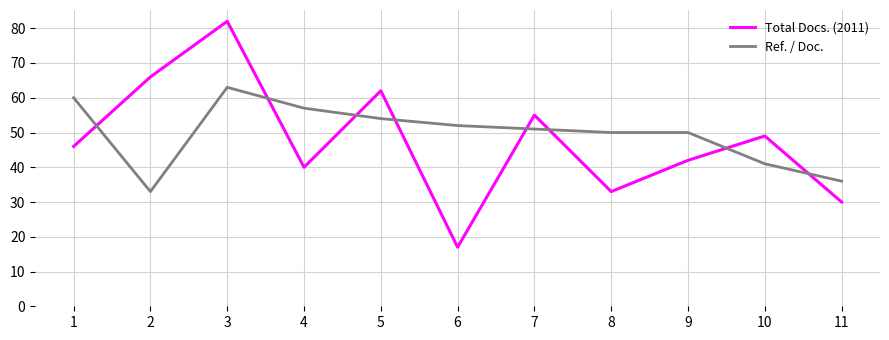

What is the sum of all Ref. / Doc. values?

547